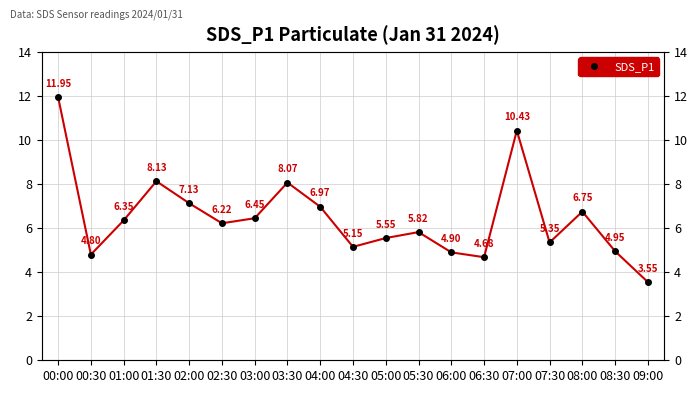

Reading right to left, list all the values displayed in this chart.

3.5	5.0	6.8	5.3	10.4	4.7	4.9	5.8	5.5	5.2	7.0	8.1	6.5	6.2	7.1	8.1	6.3	4.8	11.9